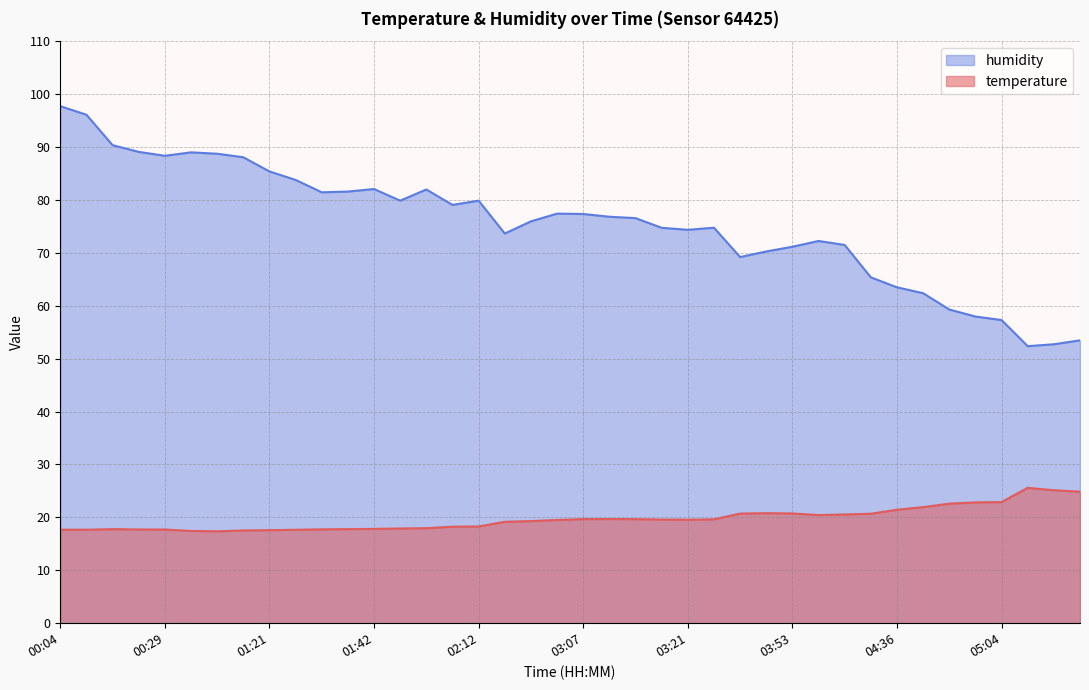

Rank the series by their average value, from highest to lowest.

humidity, temperature